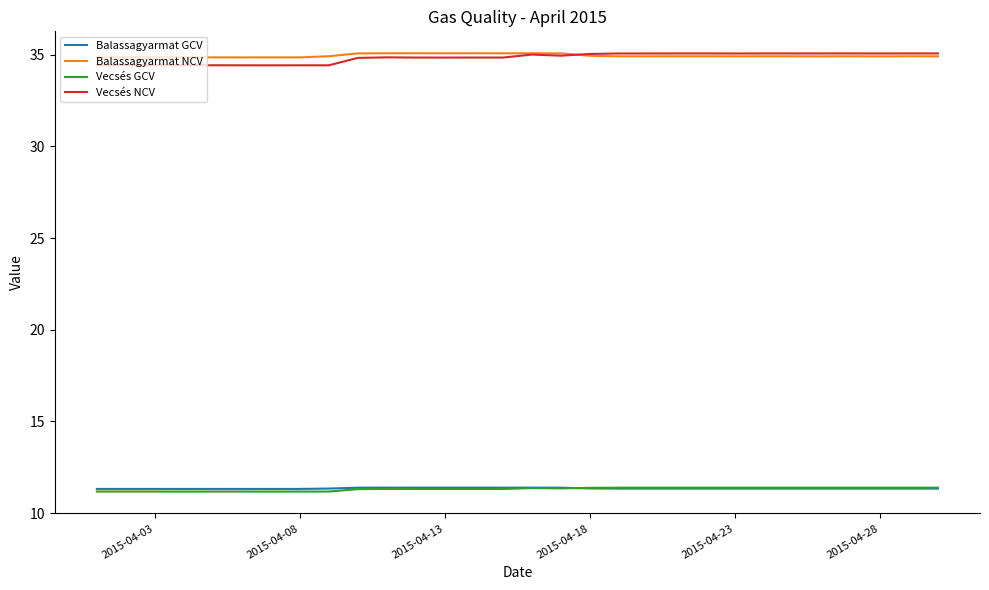

What is the smallest value displayed?

11.2